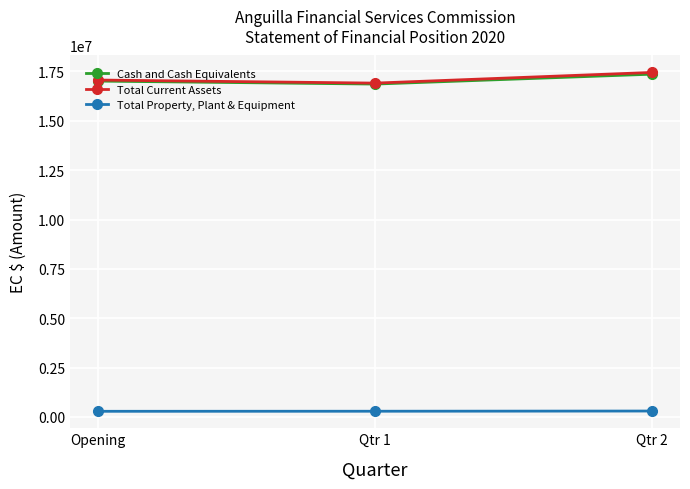

Does the chart display data point markers on the line(s)?

Yes